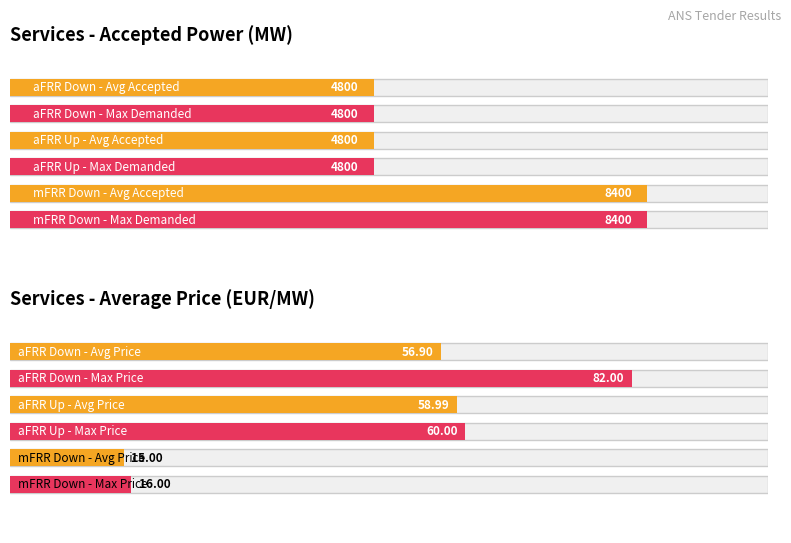

Does the chart contain any negative values?

No